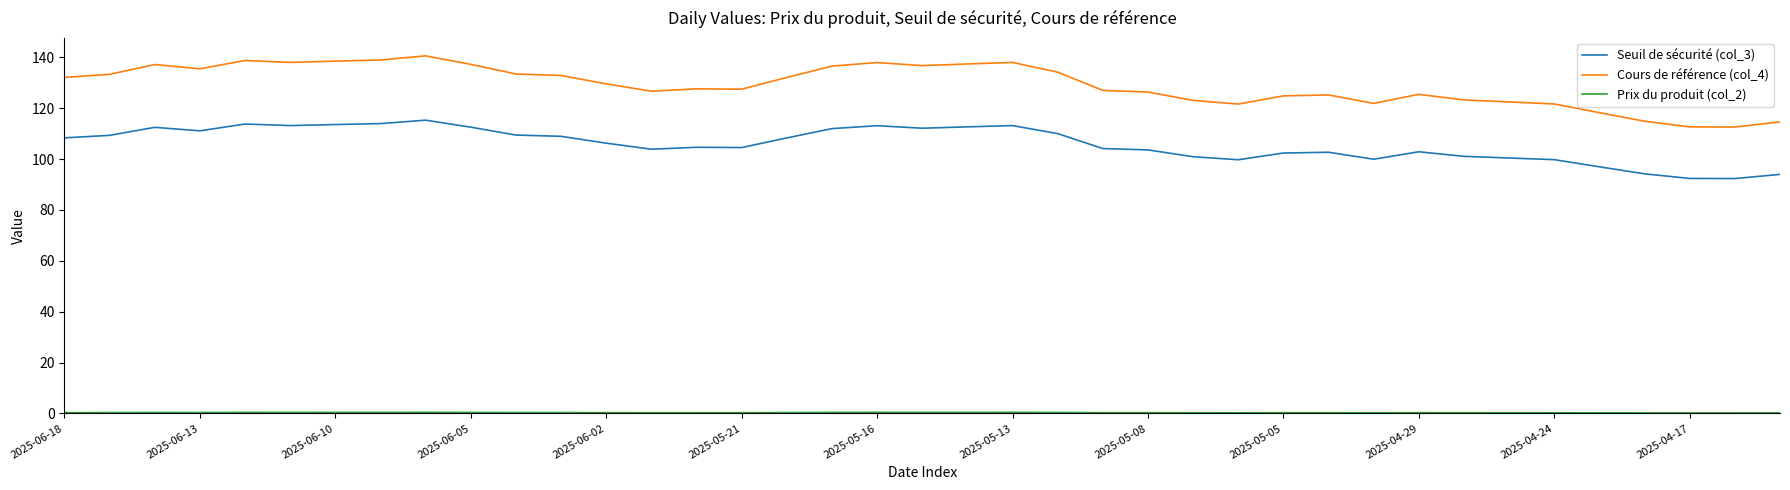

Which series has the largest range (max minus min)?

Cours de référence (col_4)